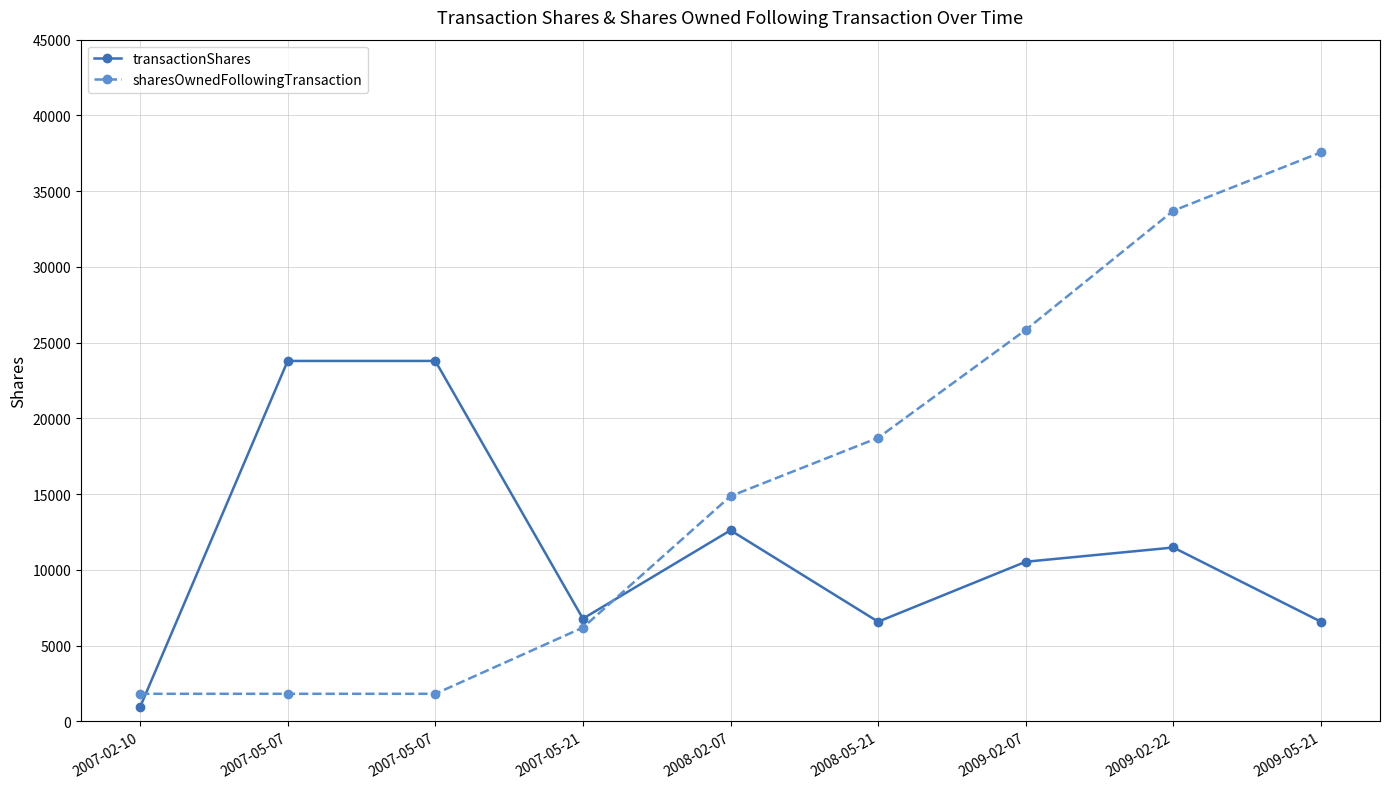

Count the number of data series in this chart.

2